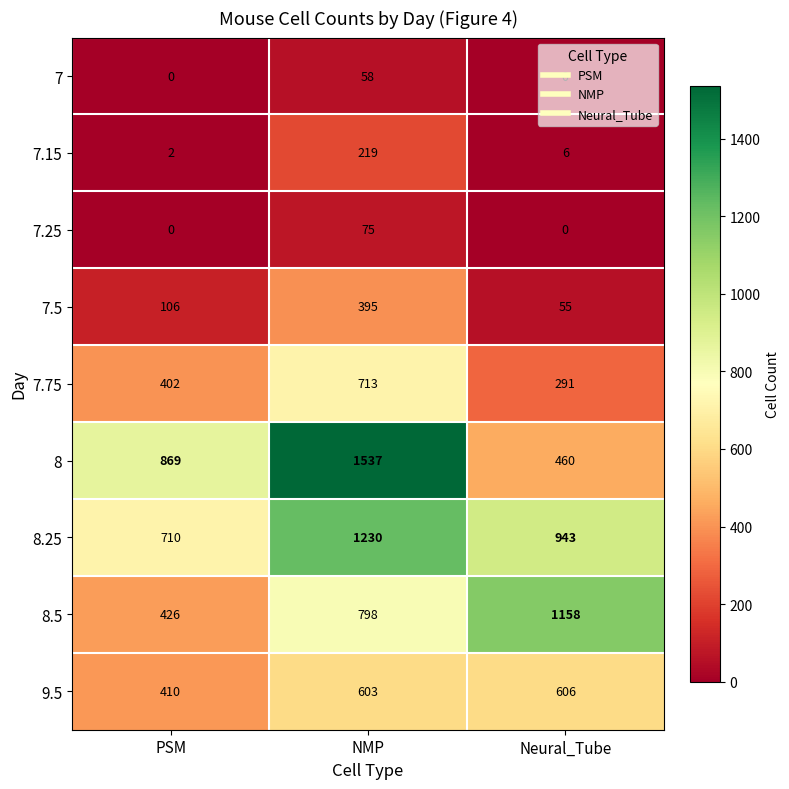

List the series in order of their peak value, lowest first.

7, 7.25, 7.15, 7.5, 9.5, 7.75, 8.5, 8.25, 8